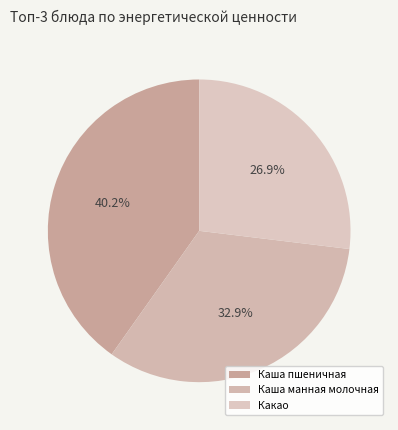

Rank the categories by value from highest to lowest.

Каша пшеничная, Каша манная молочная, Какао